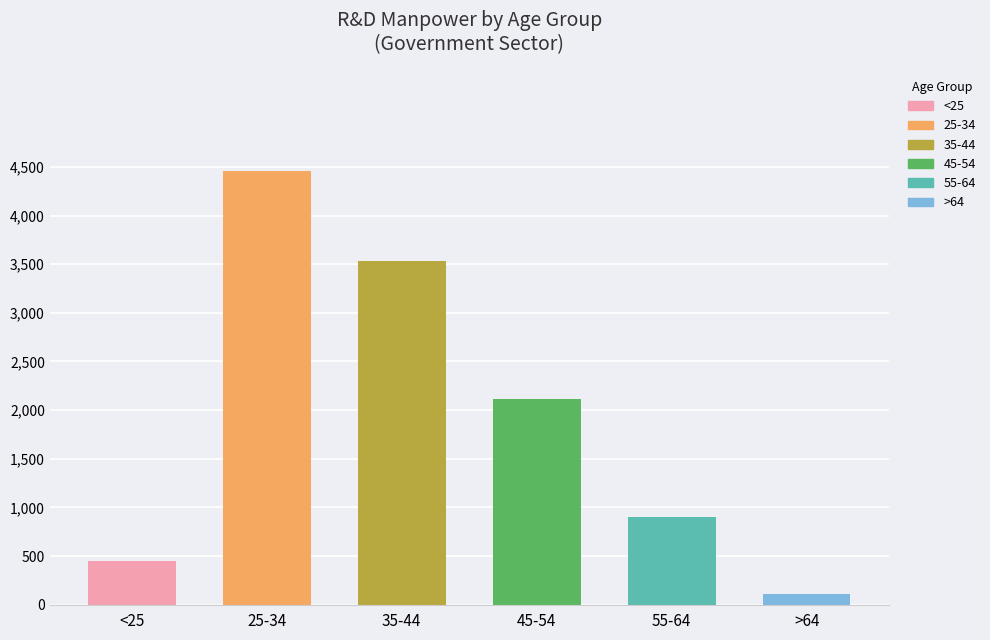

Between >64 and <25, which is larger?

<25